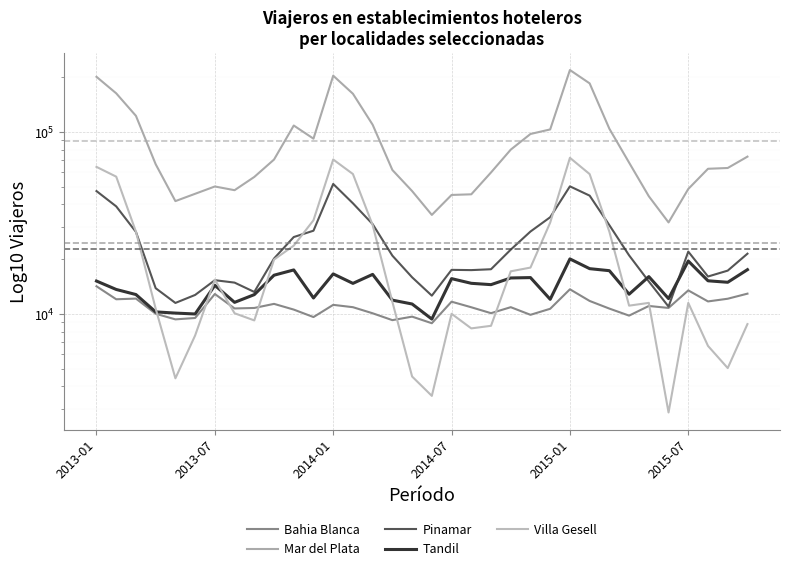

At how many categories does at least one series exceed 108938?

8